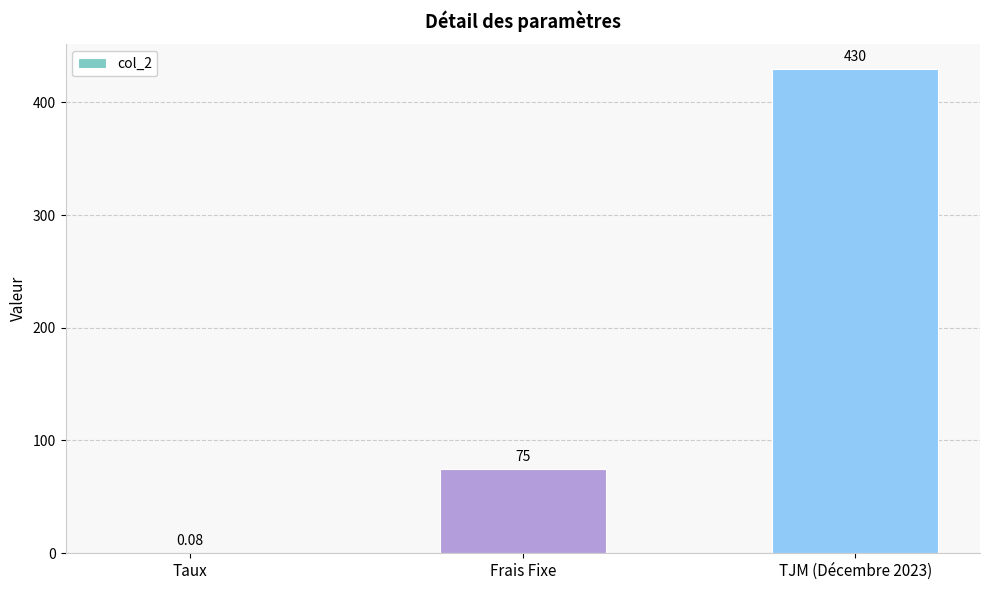

What is the change in value from Frais Fixe to TJM (Décembre 2023)?

+355.0